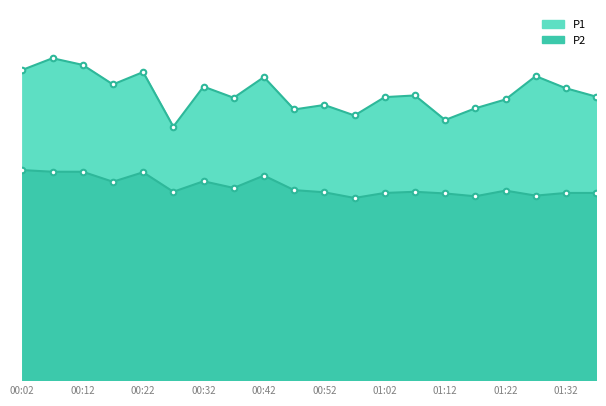

What value does the P1 series have at 01:37?

17.0